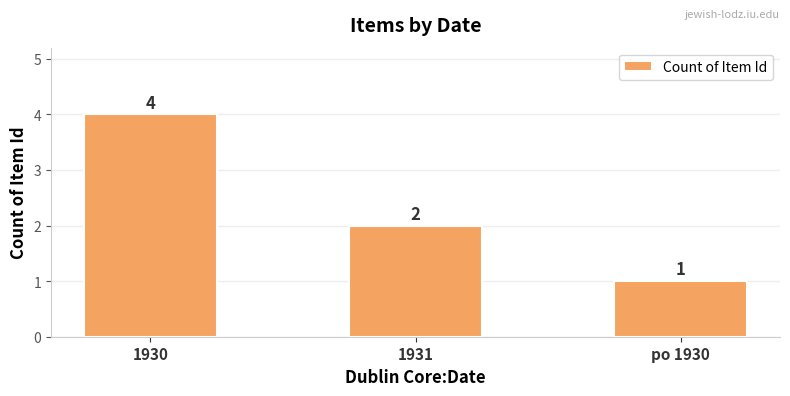

The chart shows a value of 1 at po 1930. True or false?

True